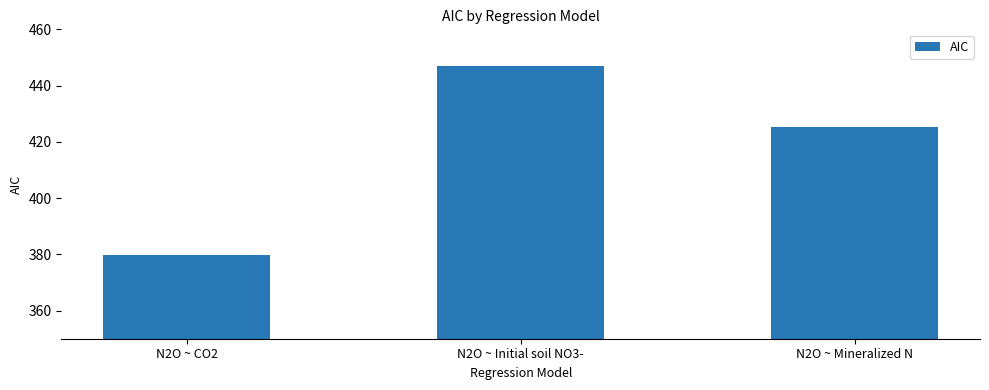

What is the change in value from N2O ~ CO2 to N2O ~ Initial soil NO3-?

+67.1